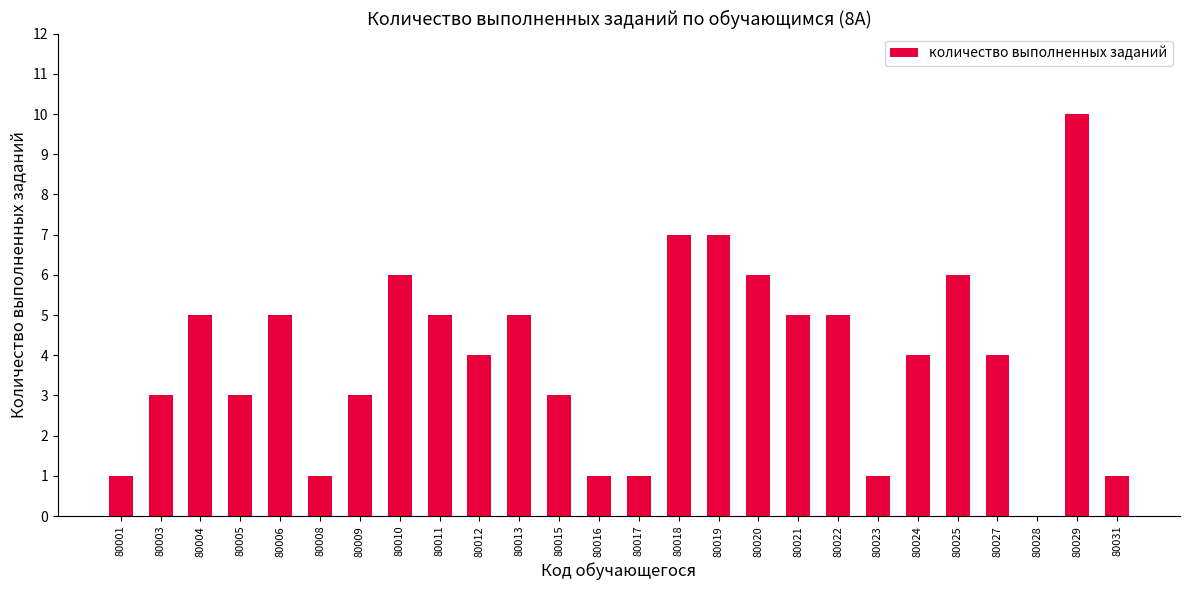

What is the sum of the values at 80031 and 80021?

6